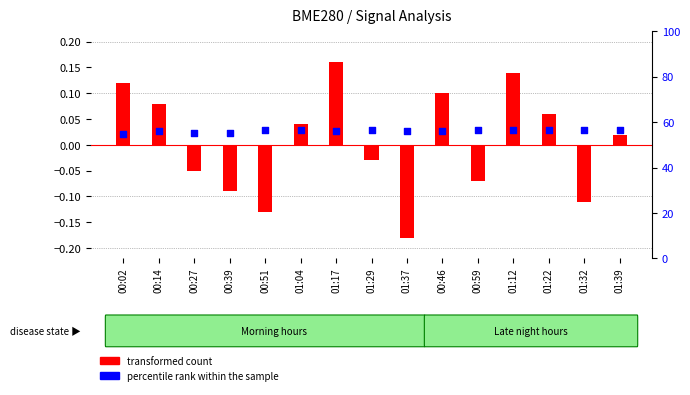

Which series reaches the maximum Y coordinate?

percentile rank within the sample